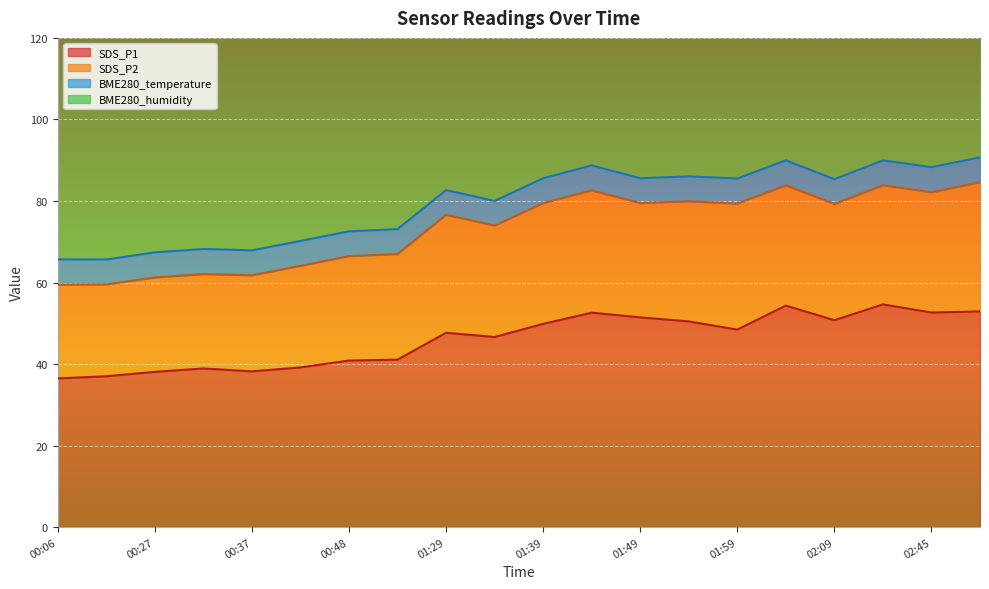

How many distinct data groups are displayed?

4